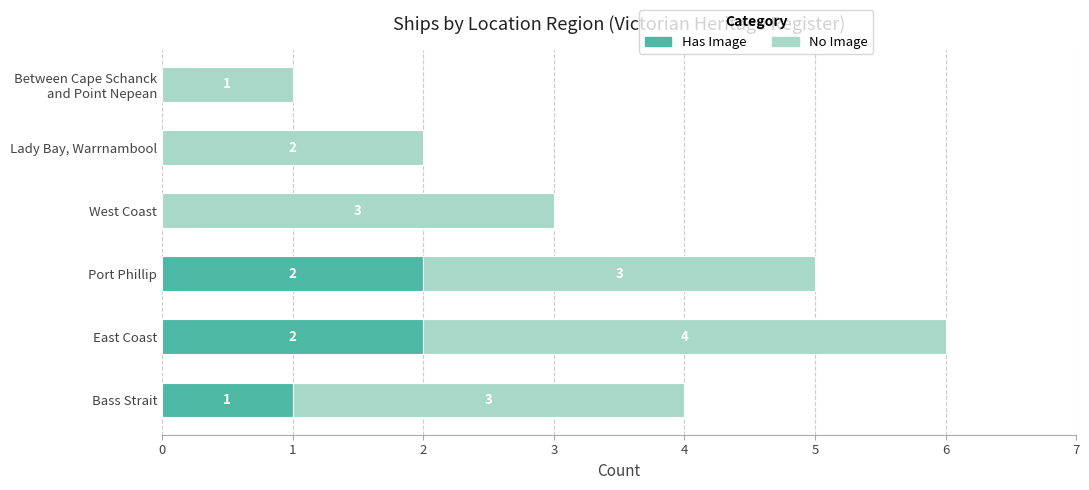

True or false: Has Image has a value of 1 at Lady Bay, Warrnambool.

False